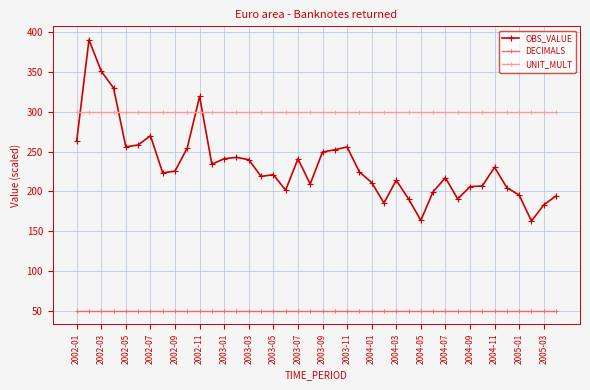

Which series has the largest total across all categories?

UNIT_MULT